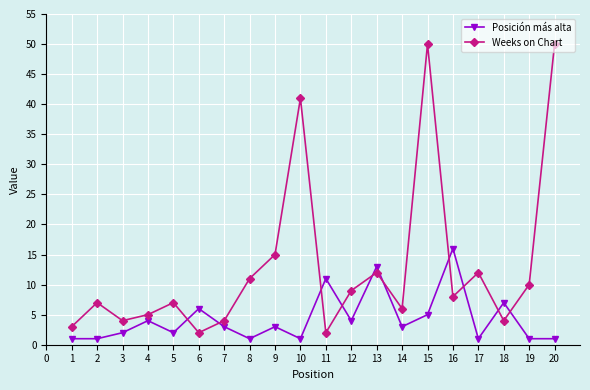

Reading right to left, list all the values displayed in this chart.

Posición más alta: 1	1	7	1	16	5	3	13	4	11	1	3	1	3	6	2	4	2	1	1
Weeks on Chart: 50	10	4	12	8	50	6	12	9	2	41	15	11	4	2	7	5	4	7	3